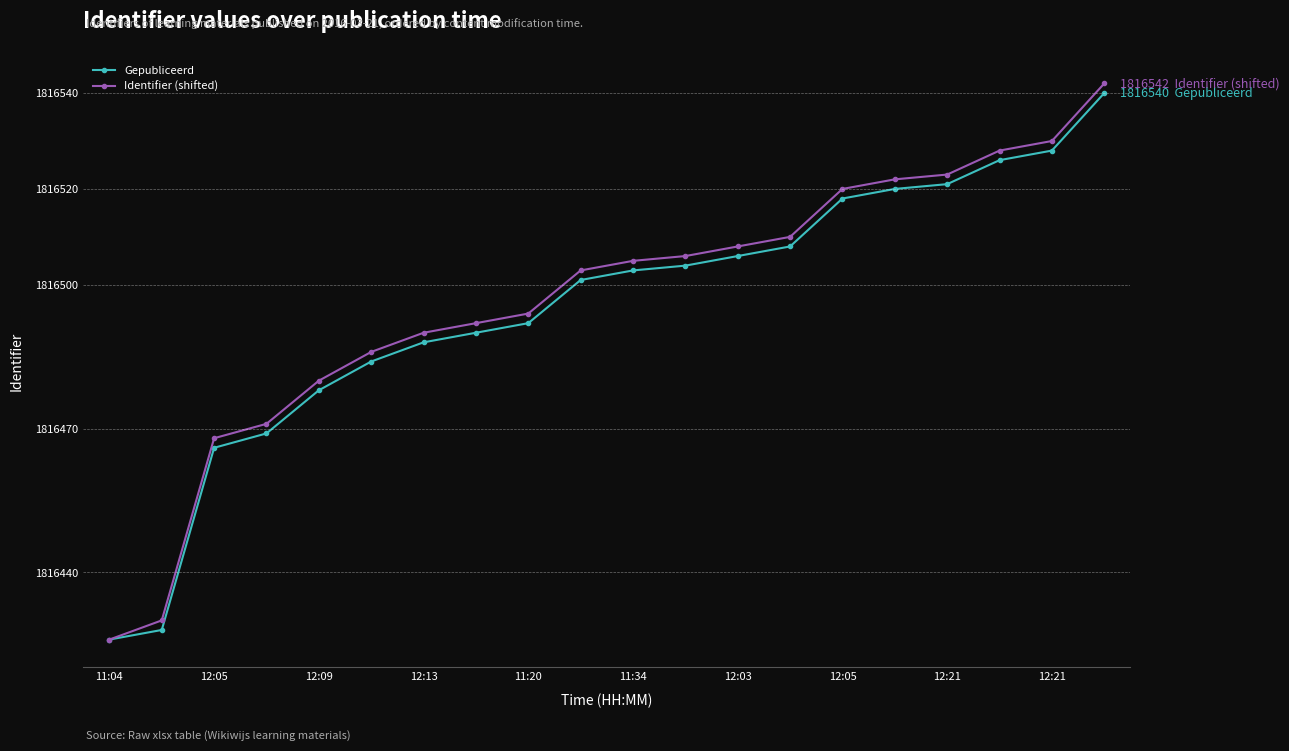

What is the minimum value shown in the chart?

1816426